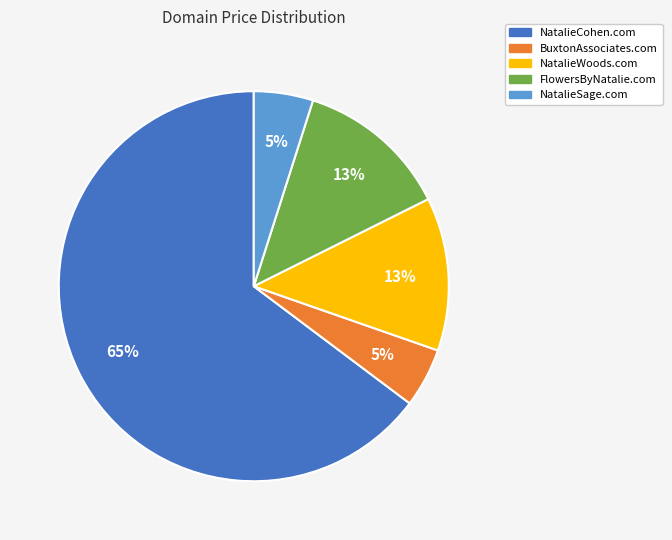

Is the sum of NatalieSage.com and NatalieCohen.com greater than half?

Yes